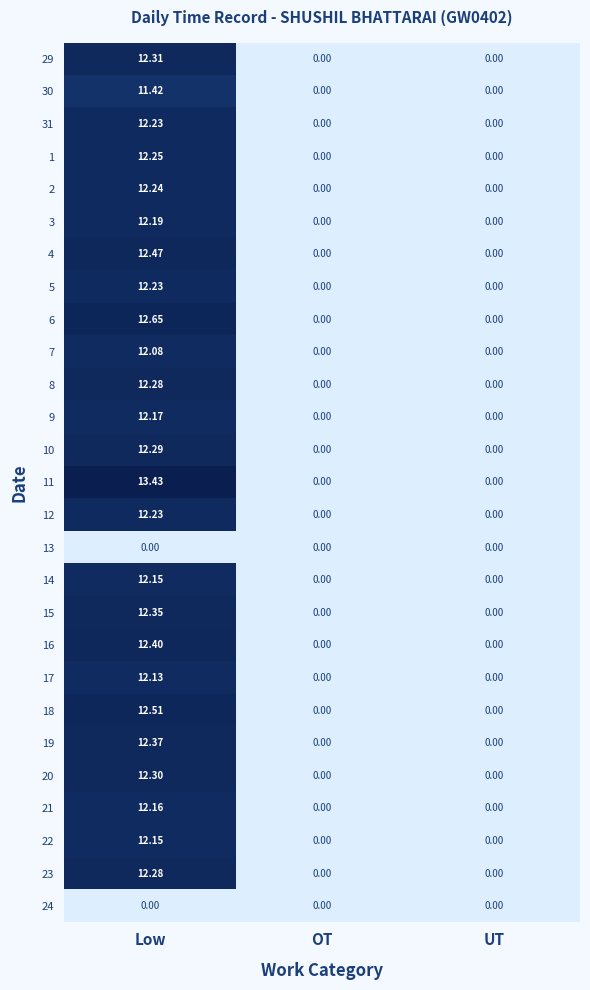

At which category is the sum across all series the highest?

Low